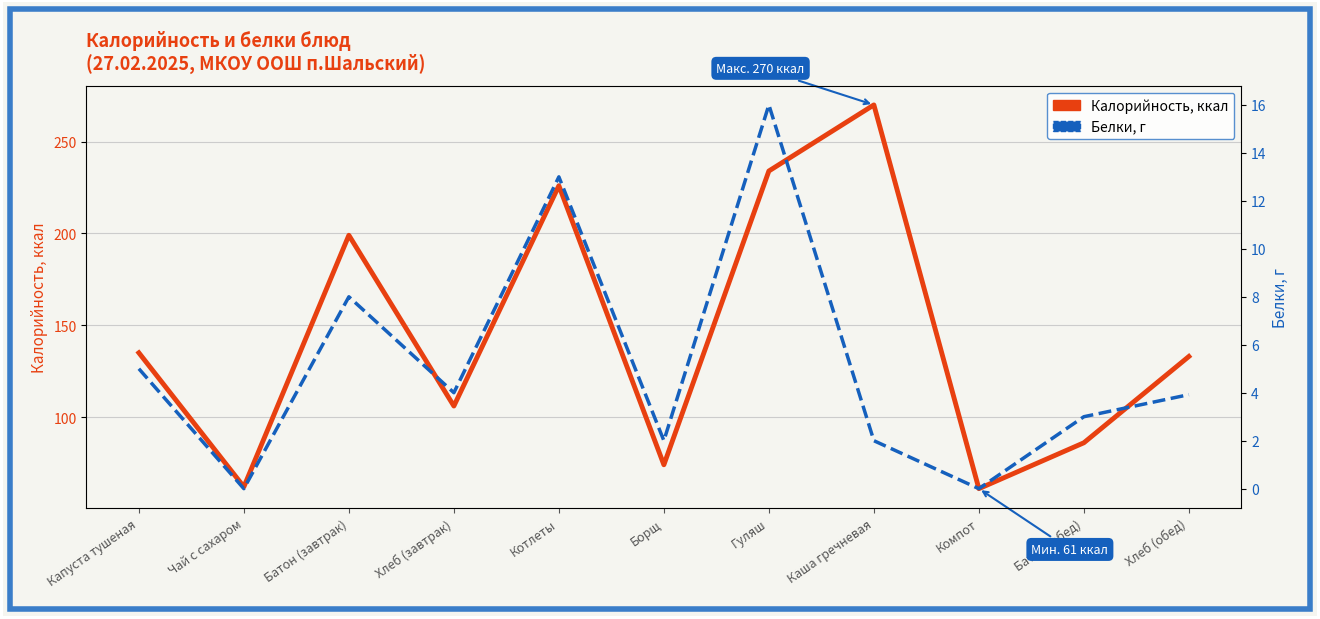

True or false: Белки has more than 2 points higher than both neighbors.

True